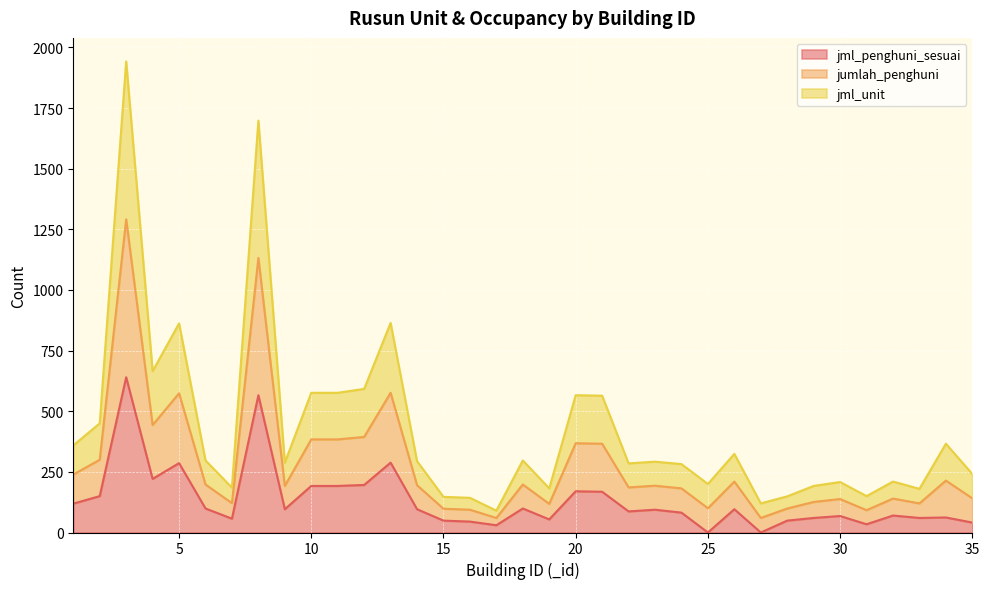

At which category does jumlah_penghuni reach its first local valley?

4